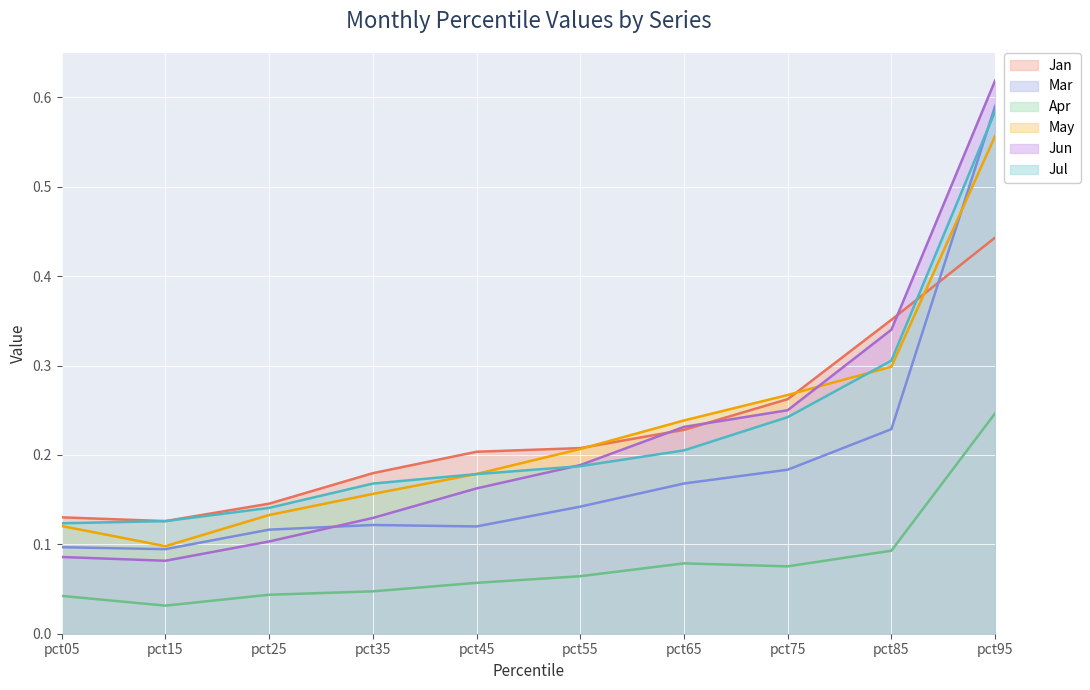

Which series has the largest total across all categories?

Jan